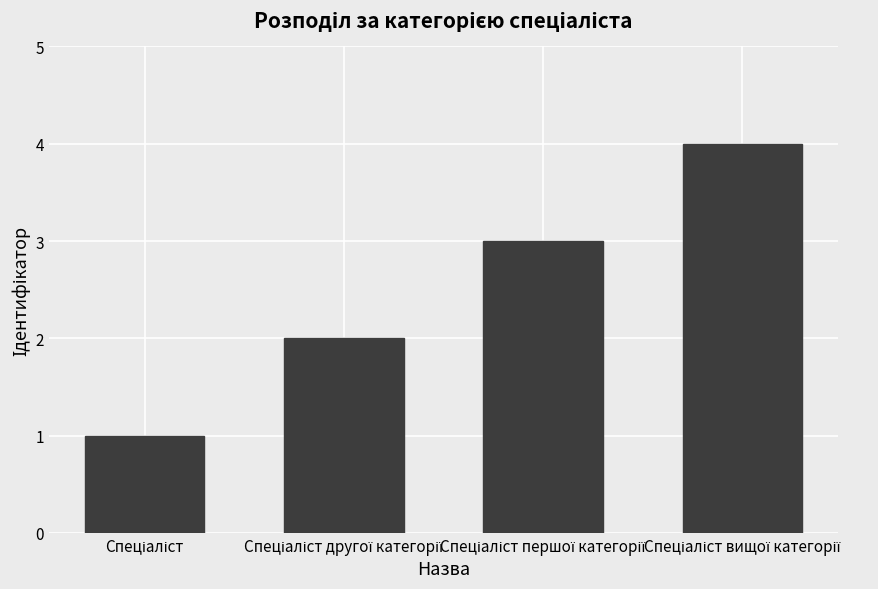

What is the maximum value shown in the chart?

4